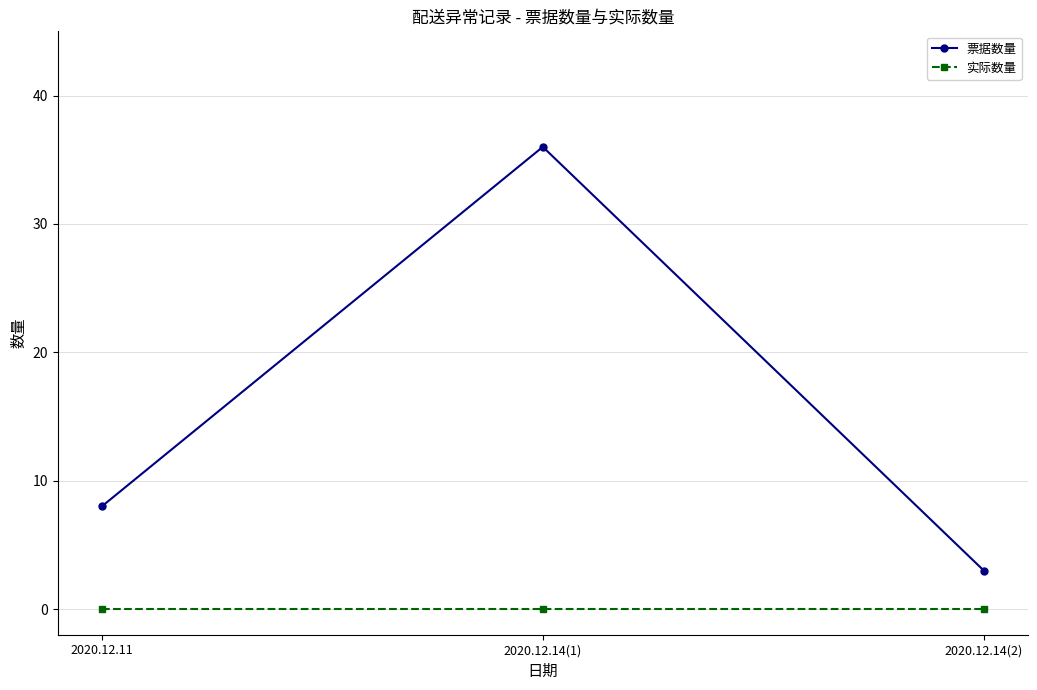

Reading left to right, what are all the values shown in this chart?

票据数量: 2020.12.11=8	2020.12.14(1)=36	2020.12.14(2)=3
实际数量: 2020.12.11=0	2020.12.14(1)=0	2020.12.14(2)=0